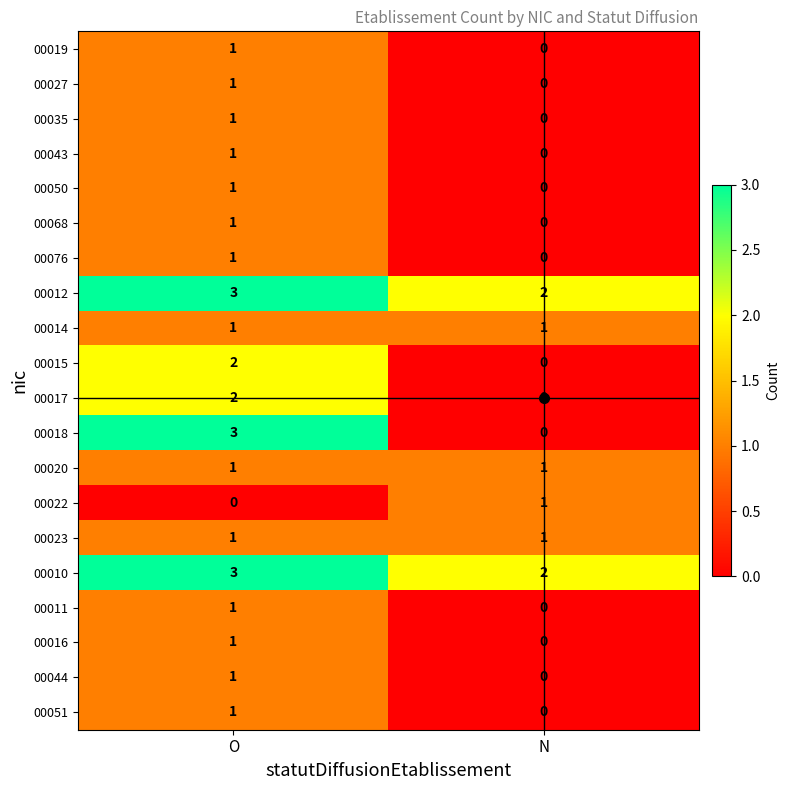

The value of 00050 at N is 0. True or false?

True